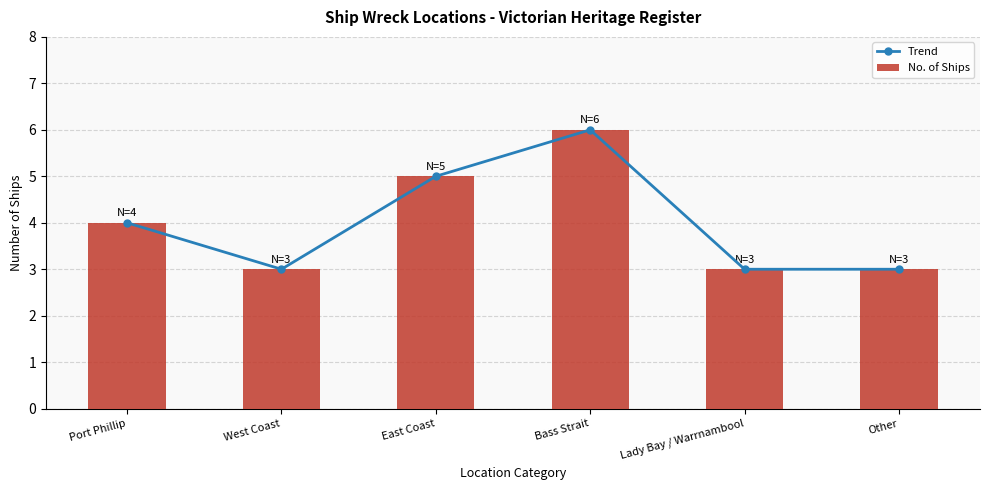

What is the label of the 1st bar from the right?

Other